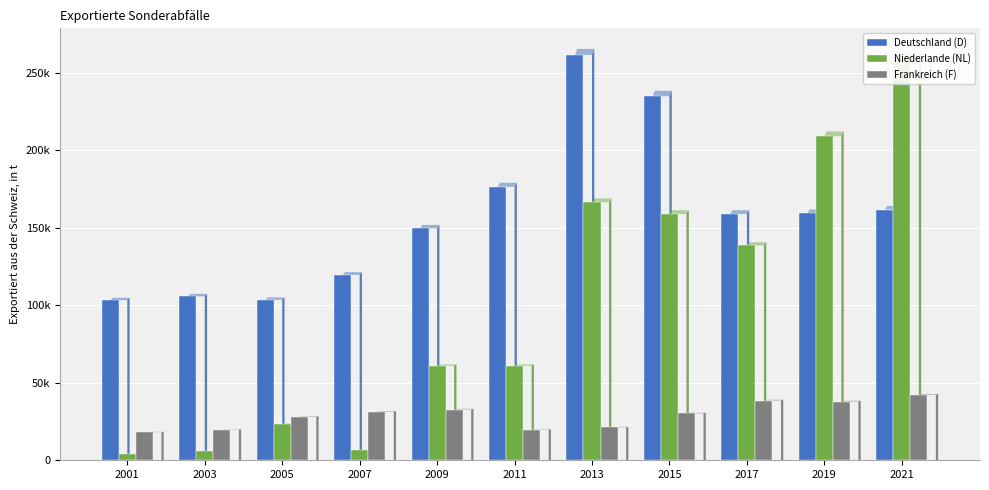

The Deutschland (D) series shows 325788 at 2015. True or false?

False